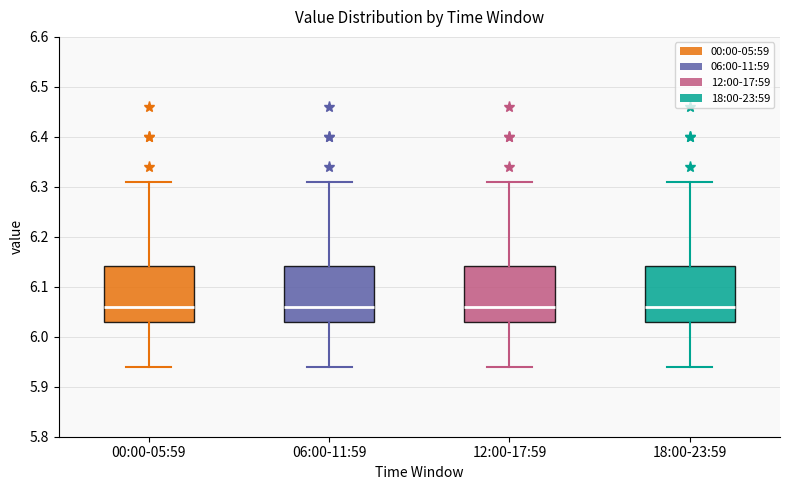

Reading left to right, read every box against the y-axis: the position of its median line, the range the box covers, and the ends of its whiskers. The values are not printed on the chart, so give them approximately, as read against the axis.

00:00-05:59: median 6.06, box 6.03 to 6.14, whiskers 5.94 to 6.31
06:00-11:59: median 6.06, box 6.03 to 6.14, whiskers 5.94 to 6.31
12:00-17:59: median 6.06, box 6.03 to 6.14, whiskers 5.94 to 6.31
18:00-23:59: median 6.06, box 6.03 to 6.14, whiskers 5.94 to 6.31